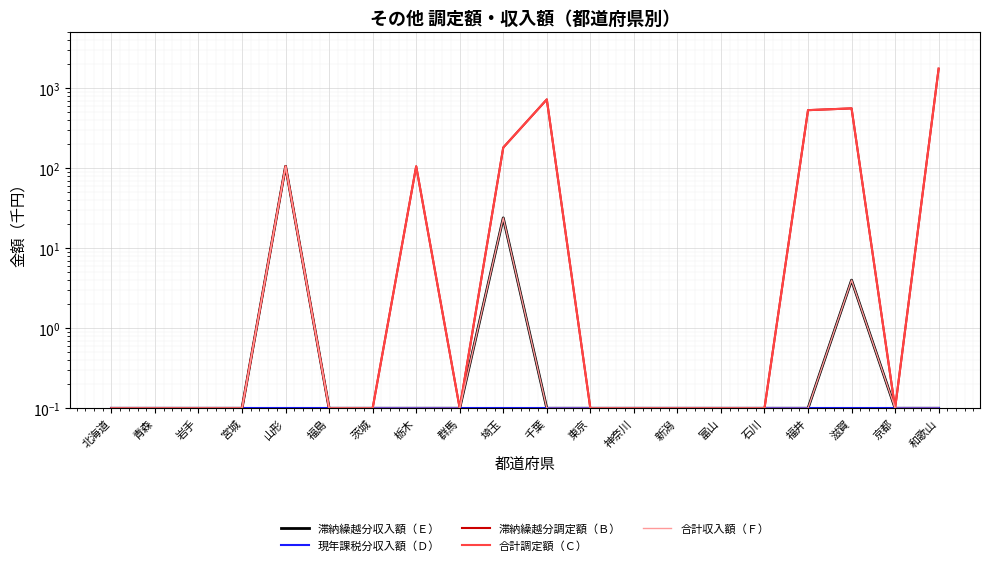

What are all the series names shown in the legend?

滞納繰越分収入額（Ｅ）, 現年課税分収入額（Ｄ）, 滞納繰越分調定額（Ｂ）, 合計調定額（Ｃ）, 合計収入額（Ｆ）